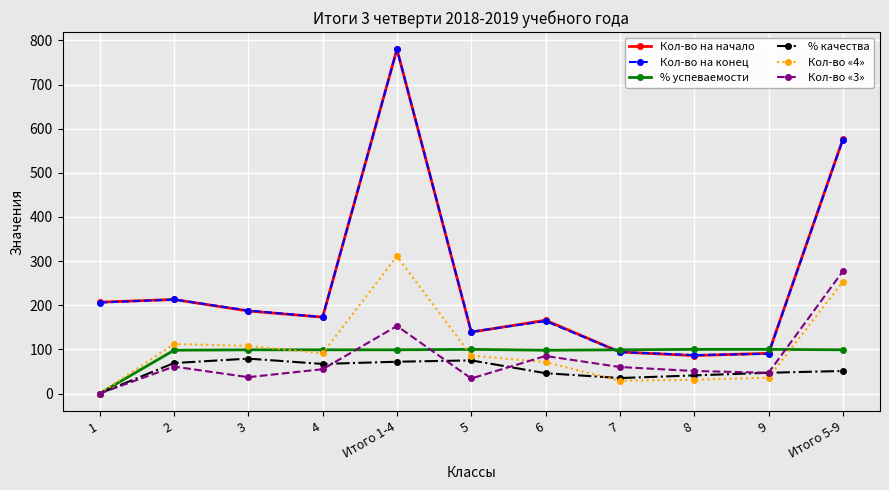

Where is Кол-во «4» nearest to the value 155?

2